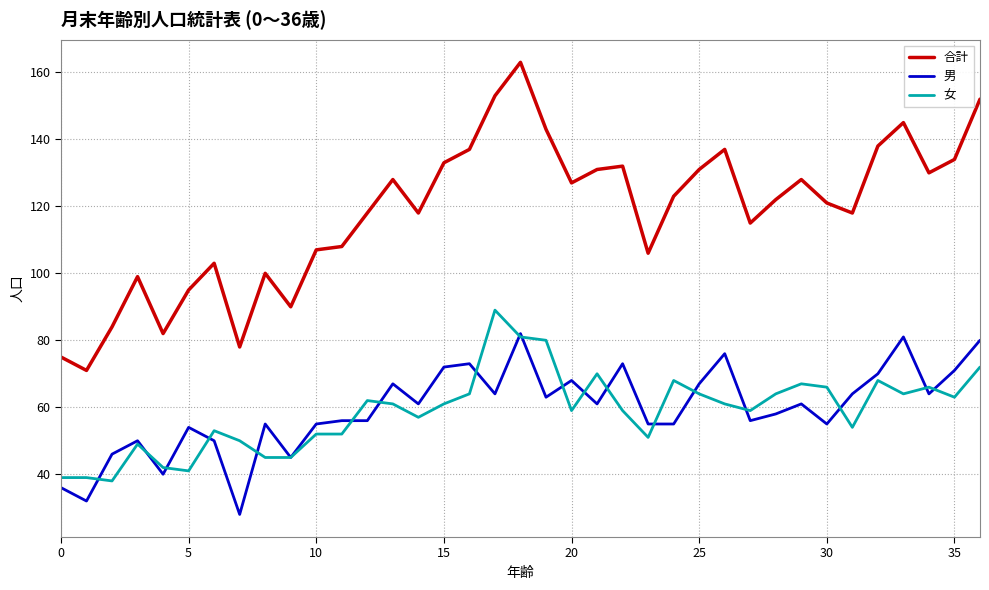

What is the maximum value for 合計?

163